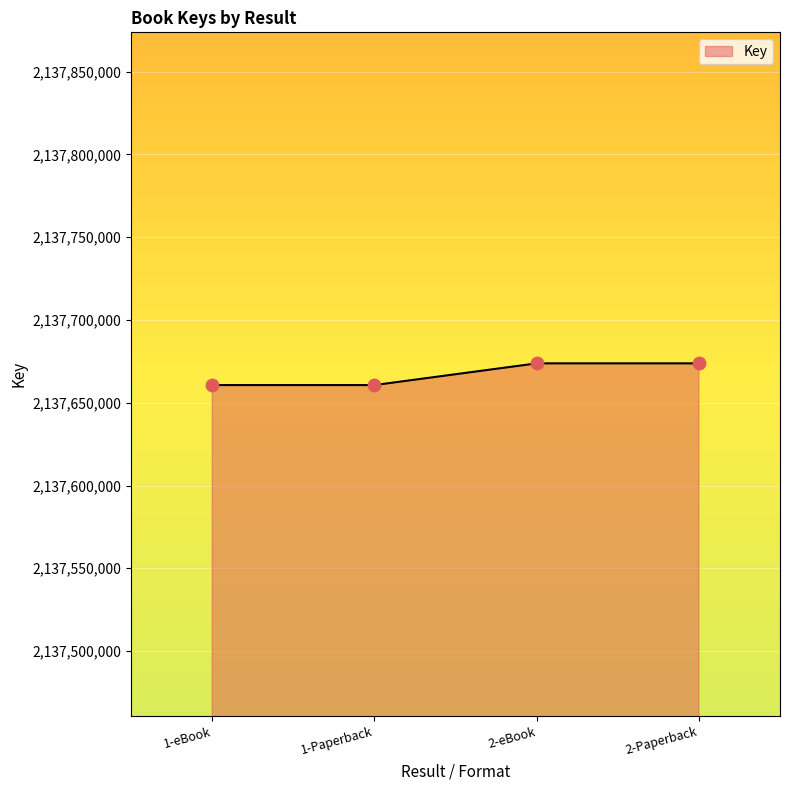

Which has a higher value, 2-Paperback or 1-Paperback?

2-Paperback